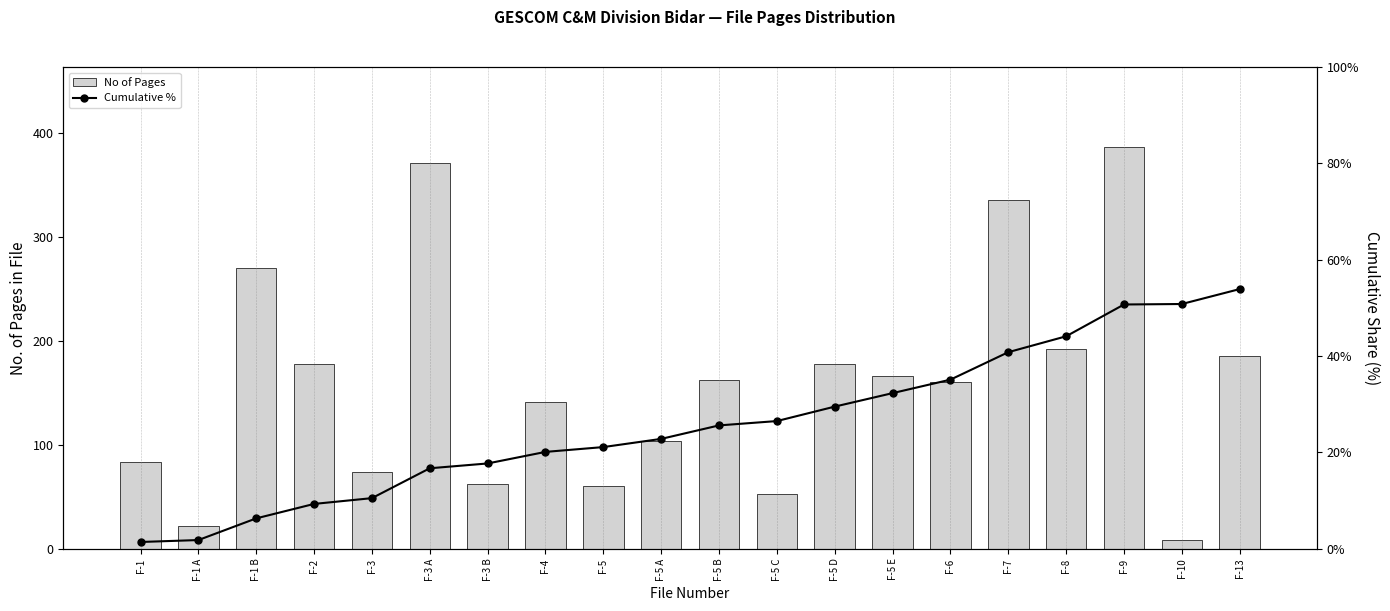

Reading left to right, transcribe all the data shown in this chart.

No of Pages: 83.0	22.0	270.0	178.0	74.0	371.0	62.0	141.0	60.0	104.0	162.0	53.0	178.0	166.0	160.0	335.0	192.0	386.0	8.0	185.0
Cumulative %: 1.4	1.8	6.3	9.3	10.5	16.7	17.7	20.1	21.1	22.8	25.6	26.5	29.5	32.3	35.1	40.8	44.1	50.7	50.8	53.9